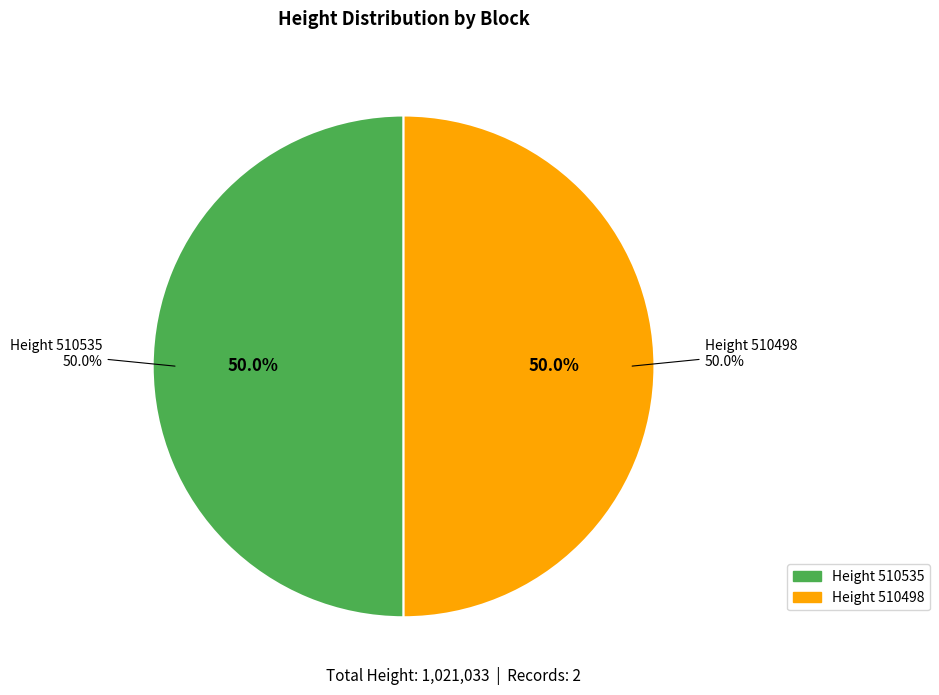

How many segments does this pie chart have?

2